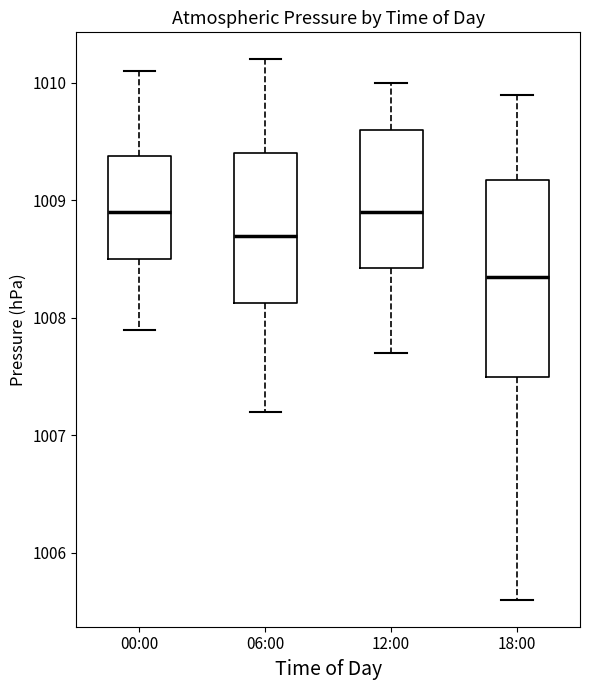

Reading left to right, transcribe this box plot: for each box, give where its median line is, the range the box spans, and where its two whiskers end, as read against the y-axis. The values are not printed on the chart, so give them approximately, as read against the axis.

00:00: median 1008.9, box 1008.5 to 1009.4, whiskers 1007.9 to 1010.1
06:00: median 1008.7, box 1008.1 to 1009.4, whiskers 1007.2 to 1010.2
12:00: median 1008.9, box 1008.4 to 1009.6, whiskers 1007.7 to 1010.0
18:00: median 1008.4, box 1007.5 to 1009.2, whiskers 1005.6 to 1009.9